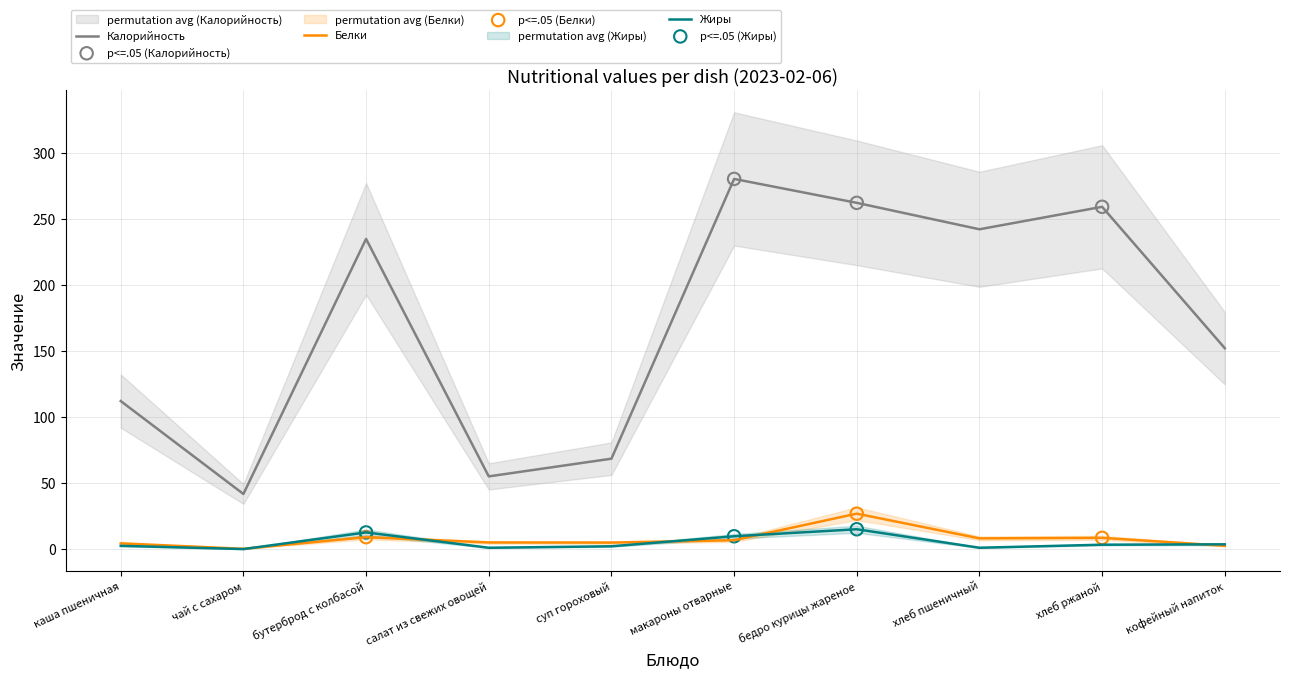

Which series has the largest Y range (max minus min)?

Калорийность